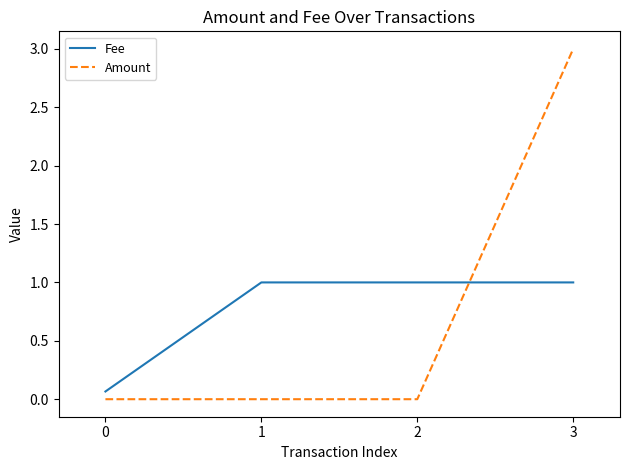

Does the chart have visible grid lines?

No